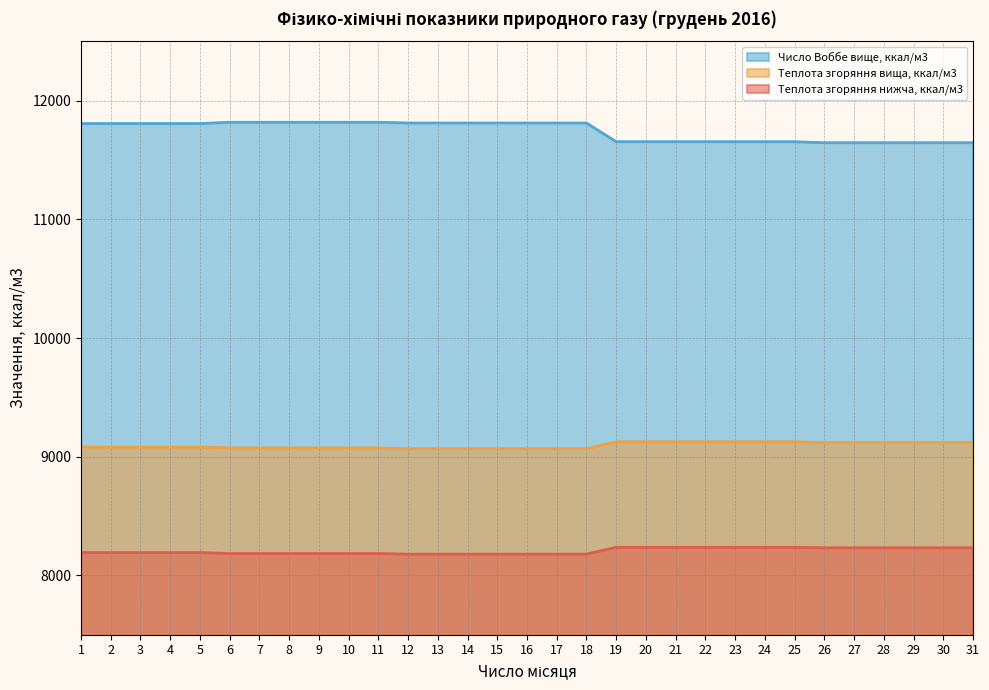

The Теплота згоряння вища, ккал/м3 series shows 9125.4 at 19. True or false?

True